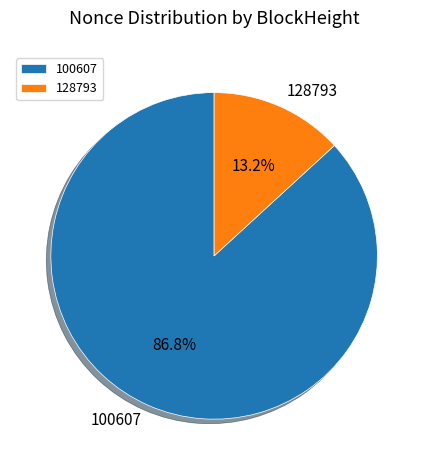

What percentage is NOT represented by 128793?

86.8%